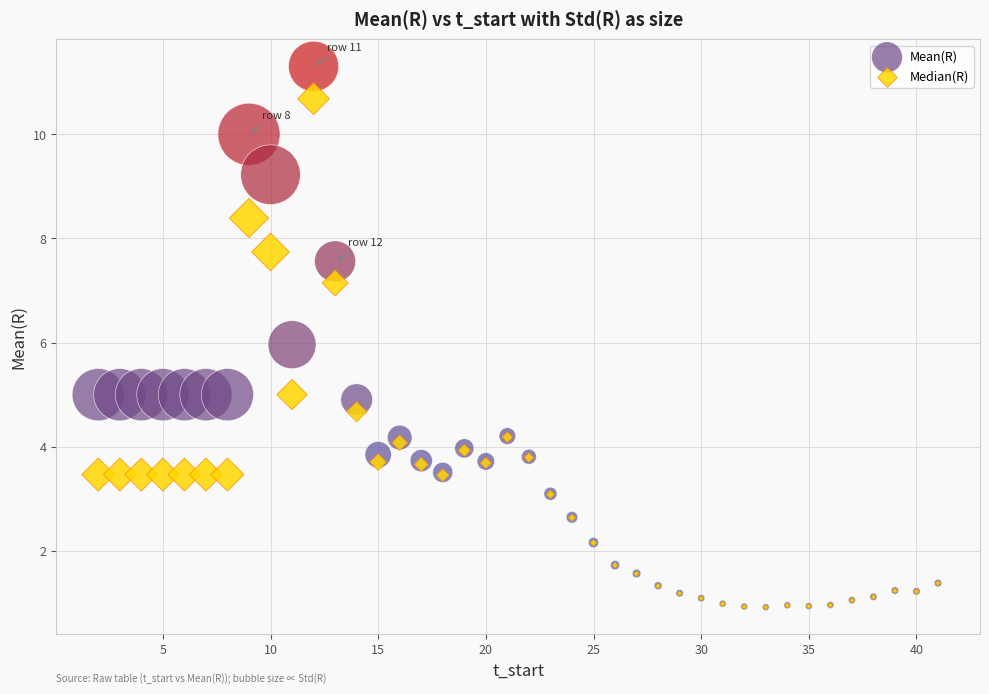

What are all the series names shown in the legend?

Mean(R), Median(R)